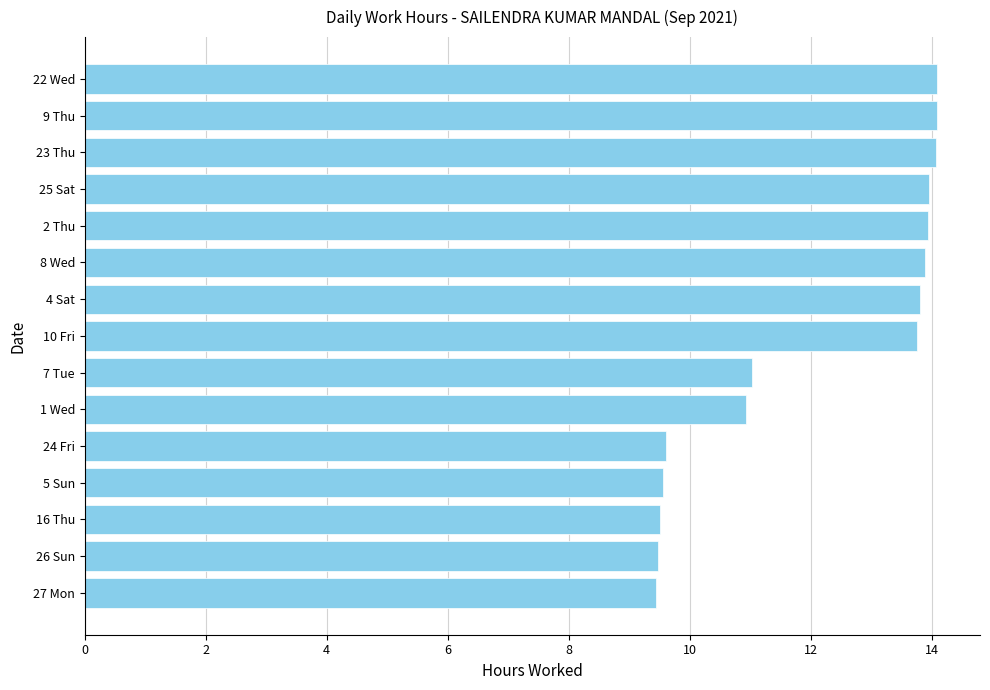

Approximately how many times larger is the value at 8 Wed compared to 23 Thu?

1.0